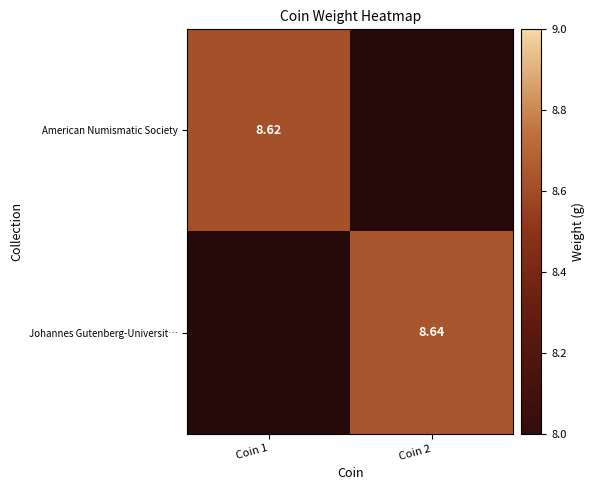

At how many categories does at least one series exceed 8?

2